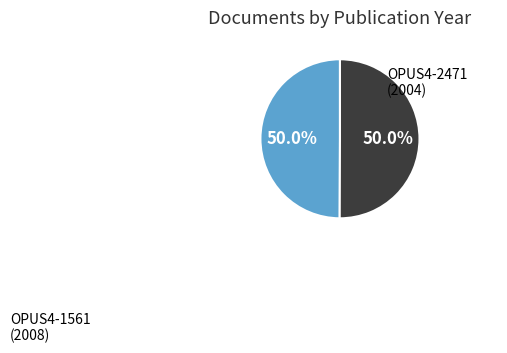

How many segments does this pie chart have?

2